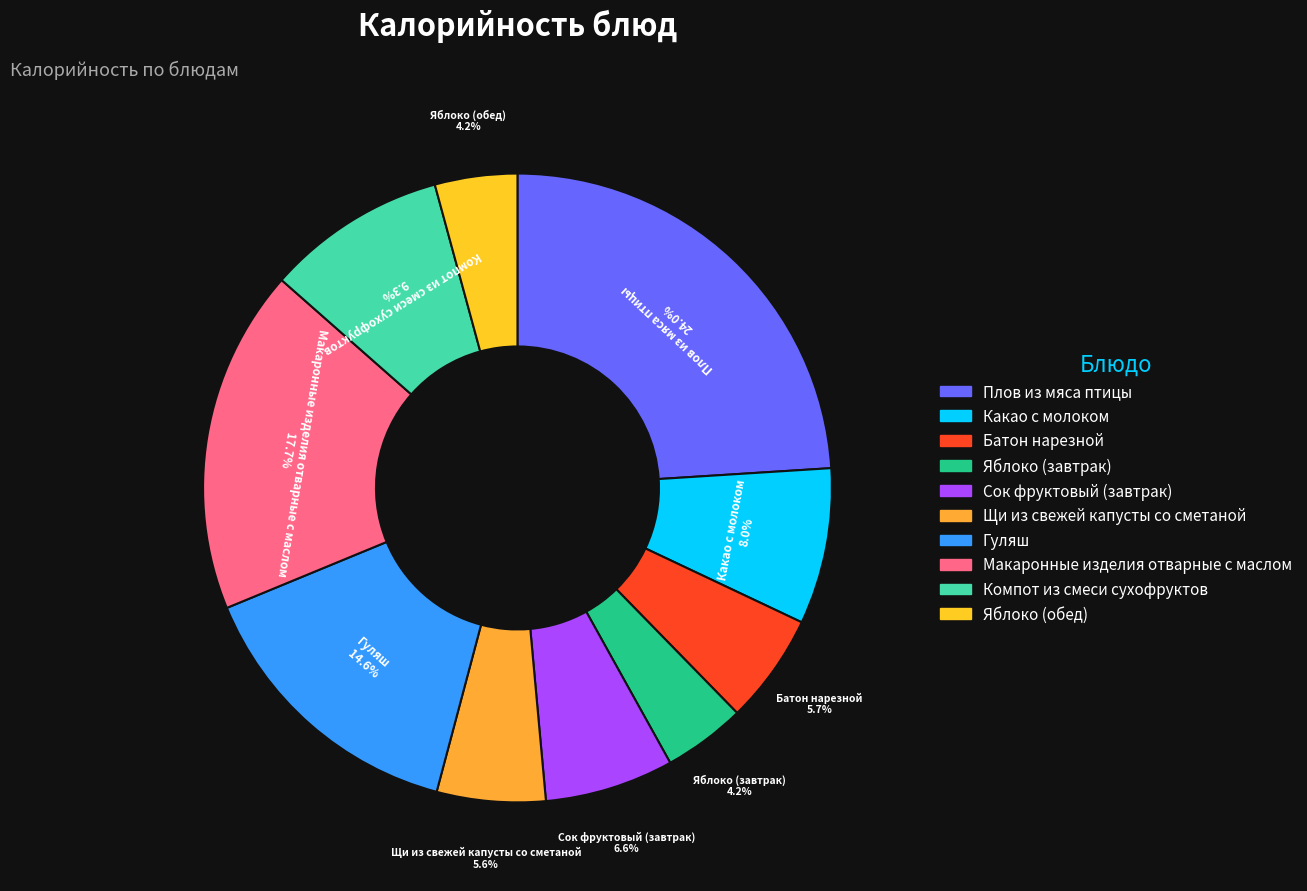

To the nearest percent, what is the difference between the largest and smallest slice percentages?

20%